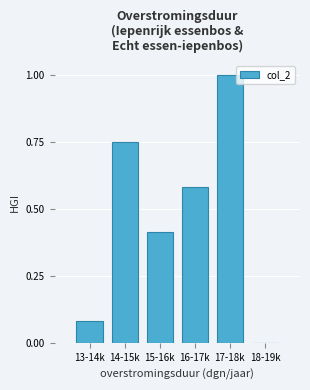

Is it true that the value at 17-18k is 0.2?

False